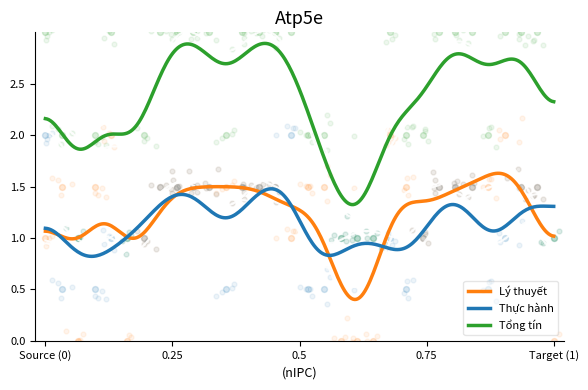

Is the value of Lý thuyết at 16 greater than the value of Tổng tín at 7?

No